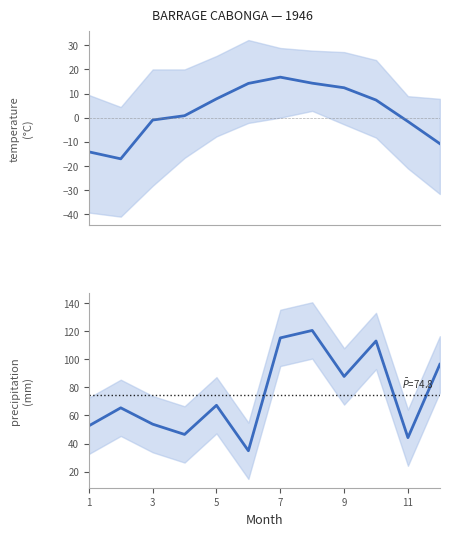

True or false: Tm and P cross at least once.

False